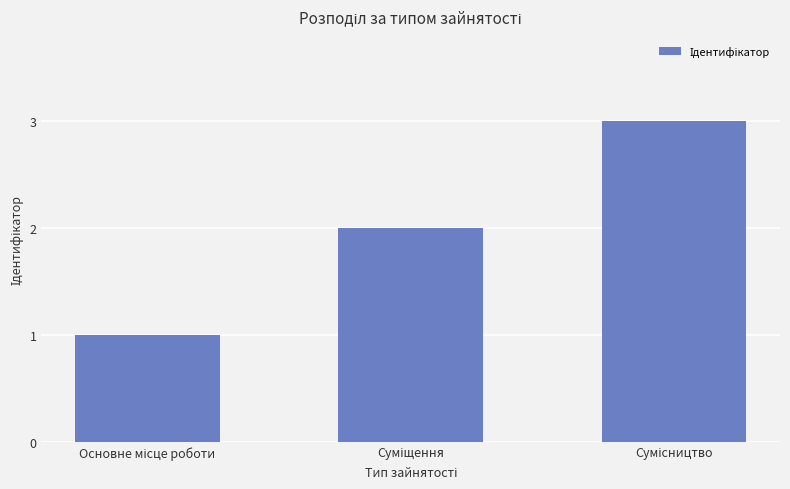

What is the maximum value shown in the chart?

3